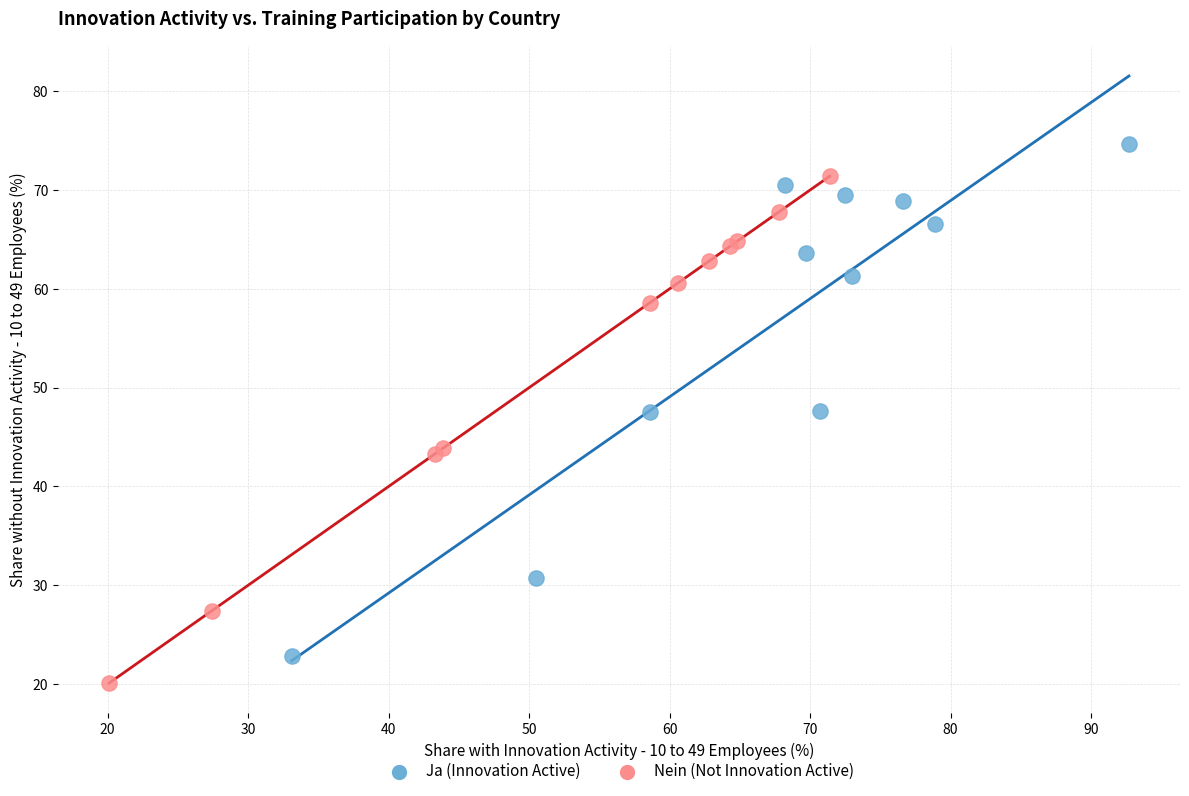

Which series has the largest Y range (max minus min)?

Ja (Innovation Active)